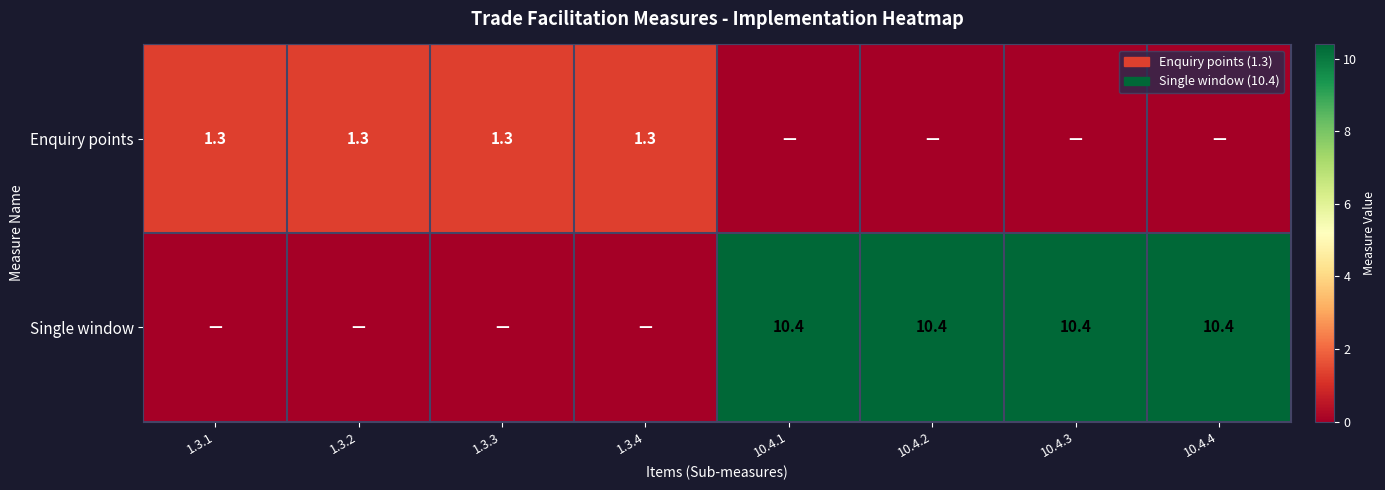

Is the value of Enquiry points at 1.3.1 greater than the value of Single window at 10.4.2?

No